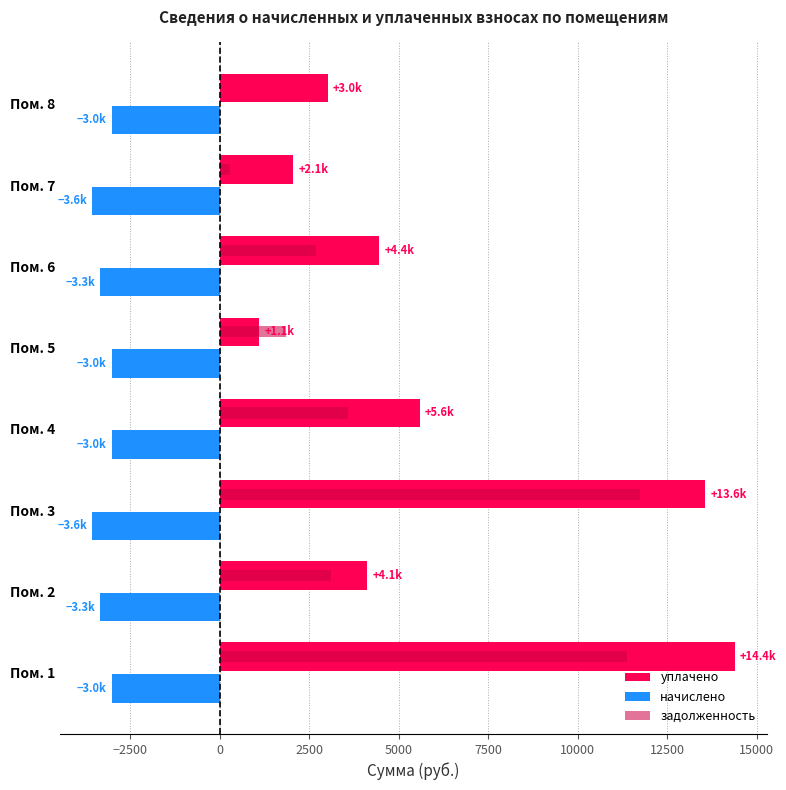

What is the total value across all series at Пом. 2?

3887.1